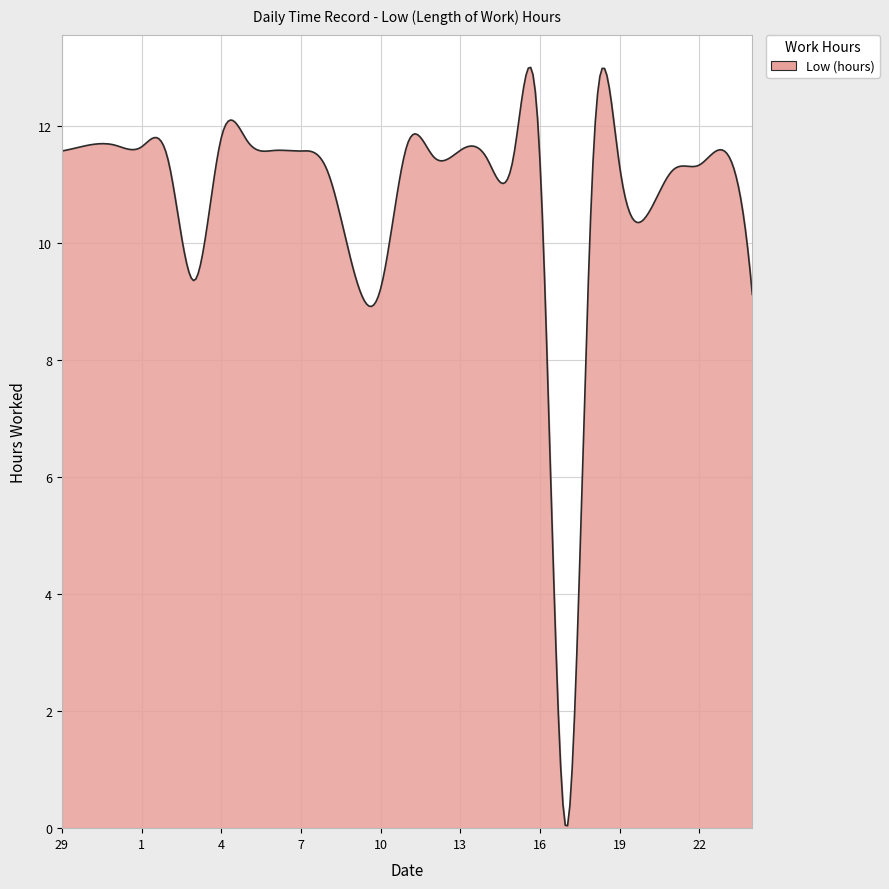

What is the maximum value shown in the chart?

13.0